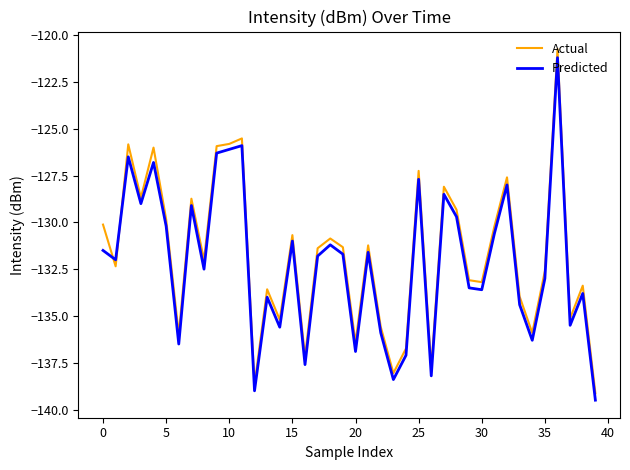

What is the minimum value for Actual?

-139.1